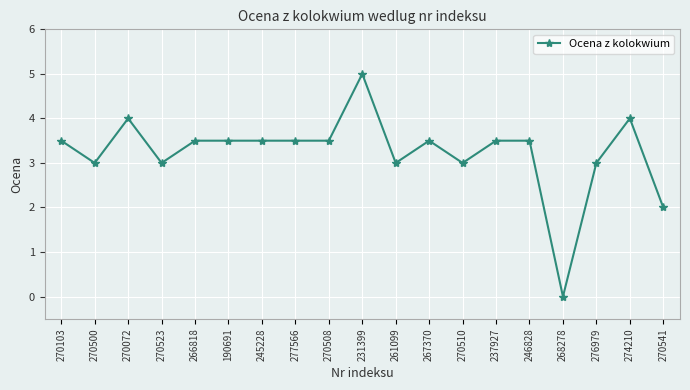

How many lines are shown in the chart?

1